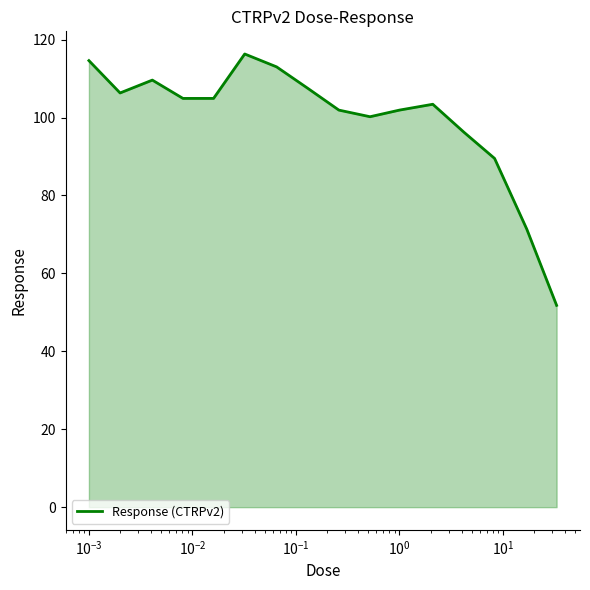

How many lines are shown in the chart?

1